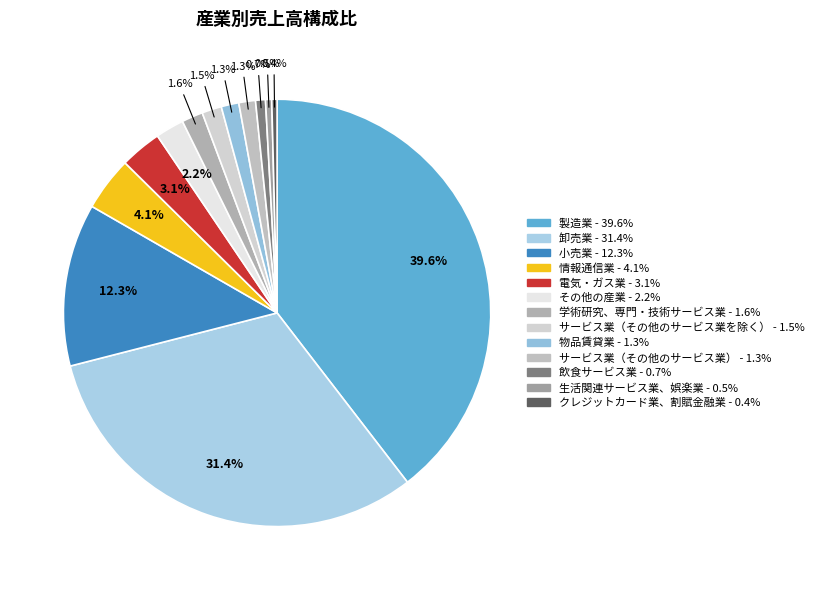

How many slices are in this pie chart?

13